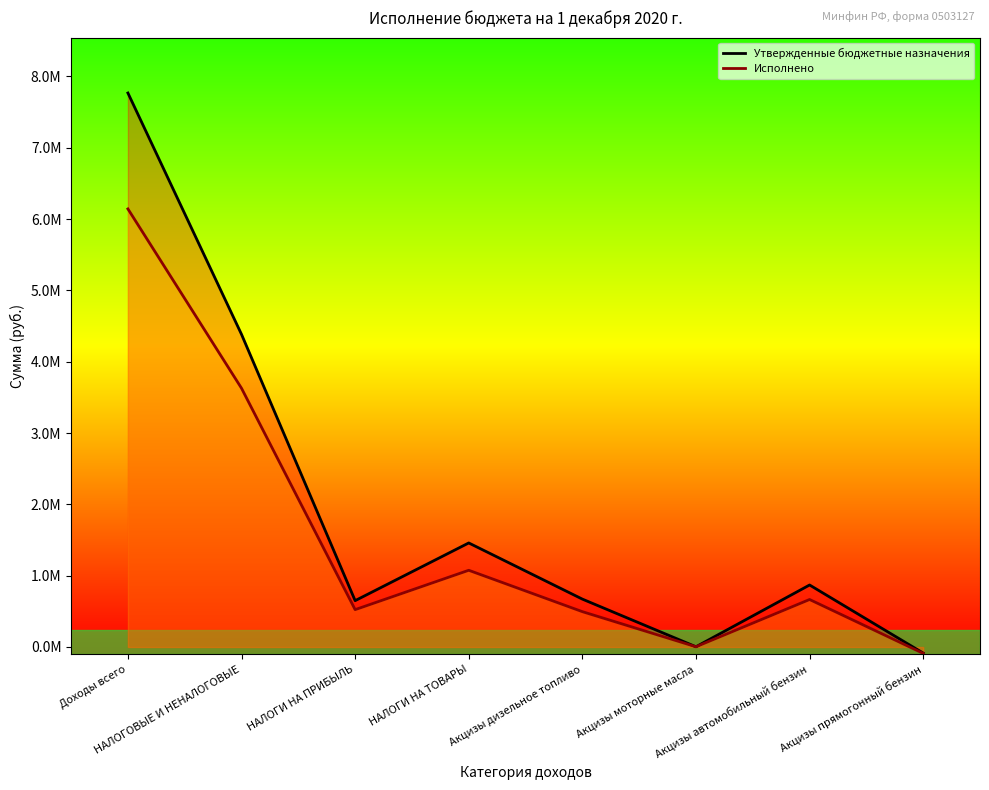

Reading left to right, list all the values displayed in this chart.

Утвержденные бюджетные назначения: Доходы всего=7768500.0	НАЛОГОВЫЕ И НЕНАЛОГОВЫЕ=4383700.0	НАЛОГИ НА ПРИБЫЛЬ=650000.0	НАЛОГИ НА ТОВАРЫ=1459000.0	Акцизы дизельное топливо=671500.0	Акцизы моторные масла=3300.0	Акцизы автомобильный бензин=869400.0	Акцизы прямогонный бензин=-85200.0
Исполнено: Доходы всего=6143154.9	НАЛОГОВЫЕ И НЕНАЛОГОВЫЕ=3628178.9	НАЛОГИ НА ПРИБЫЛЬ=523854.3	НАЛОГИ НА ТОВАРЫ=1075869.6	Акцизы дизельное топливо=495637.0	Акцизы моторные масла=3555.8	Акцизы автомобильный бензин=665951.1	Акцизы прямогонный бензин=-89274.2